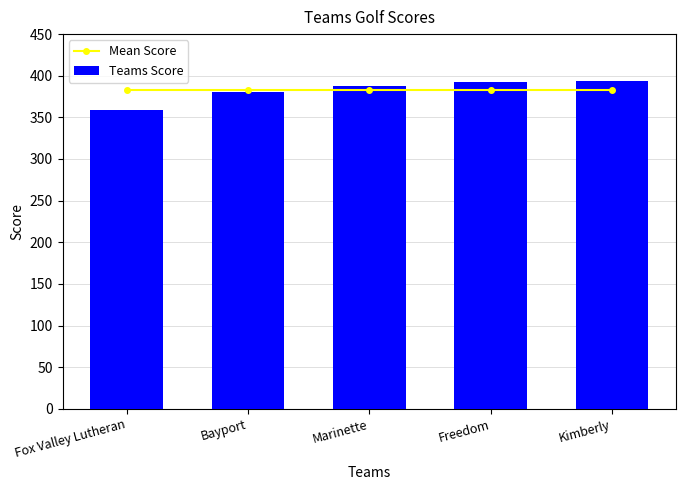

Where does the Teams Score series first go above 388?

Freedom